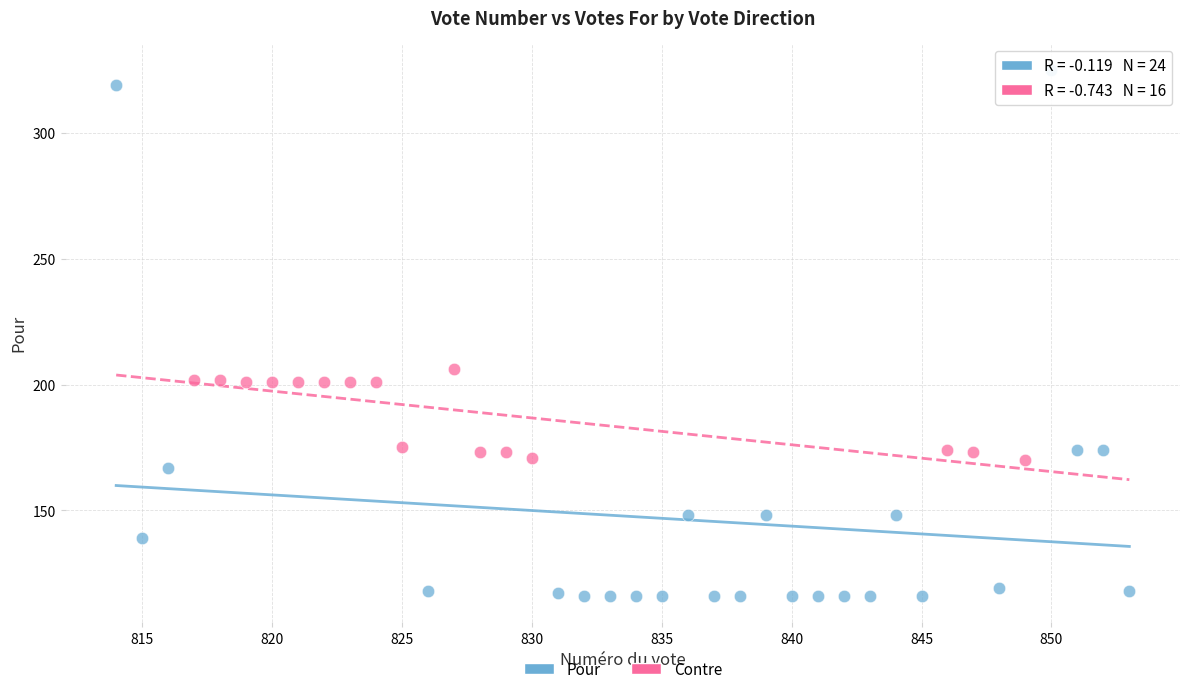

Which series contains the highest Y value?

Pour